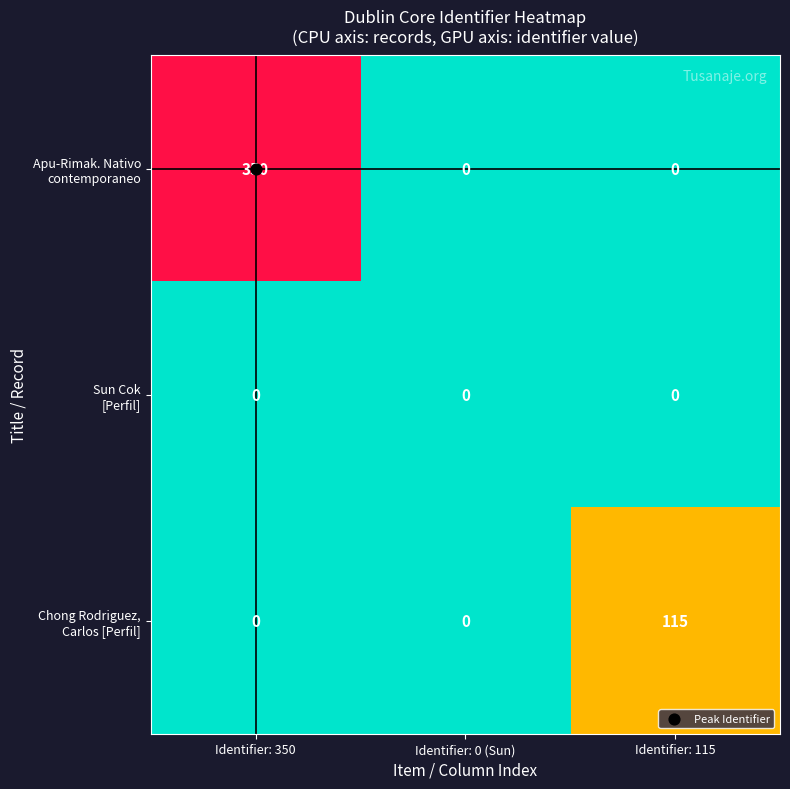

What is the greatest value displayed?

350